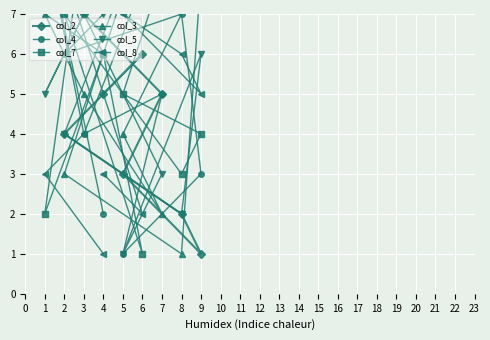

Which label corresponds to the smallest value in the chart?

9